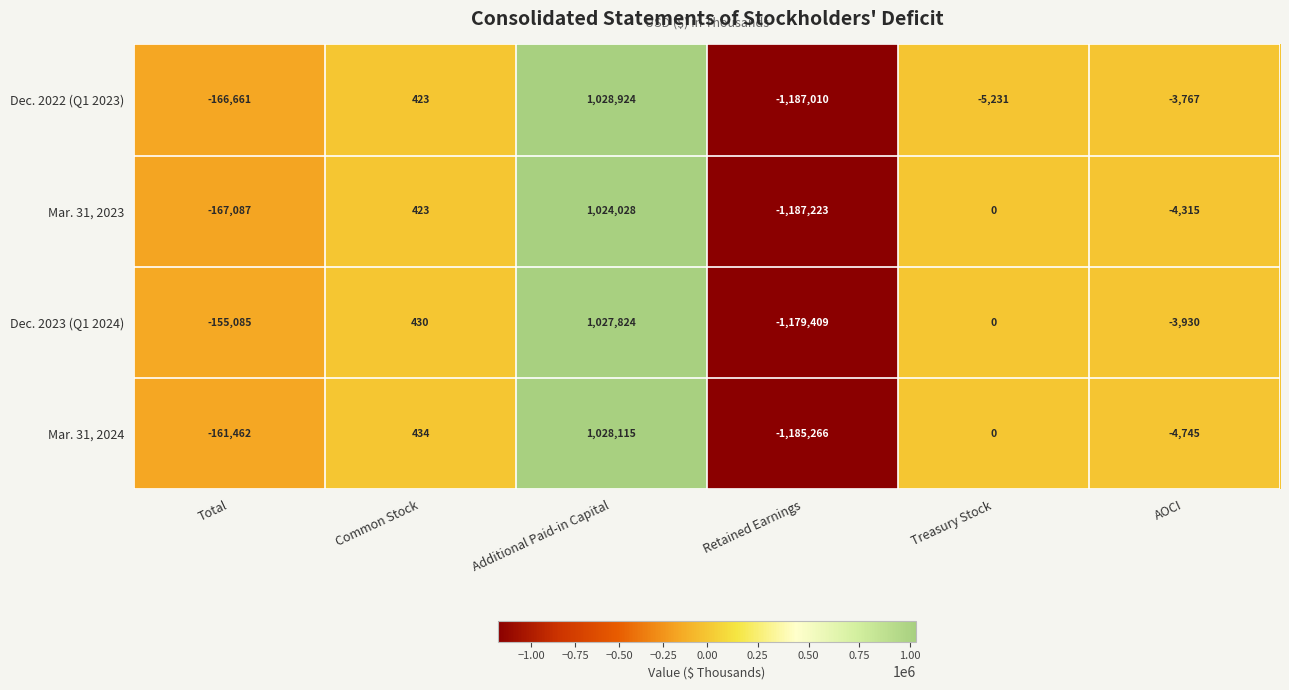

What is the difference between the second highest and second lowest values in the Mar. 31, 2024 series?

161896